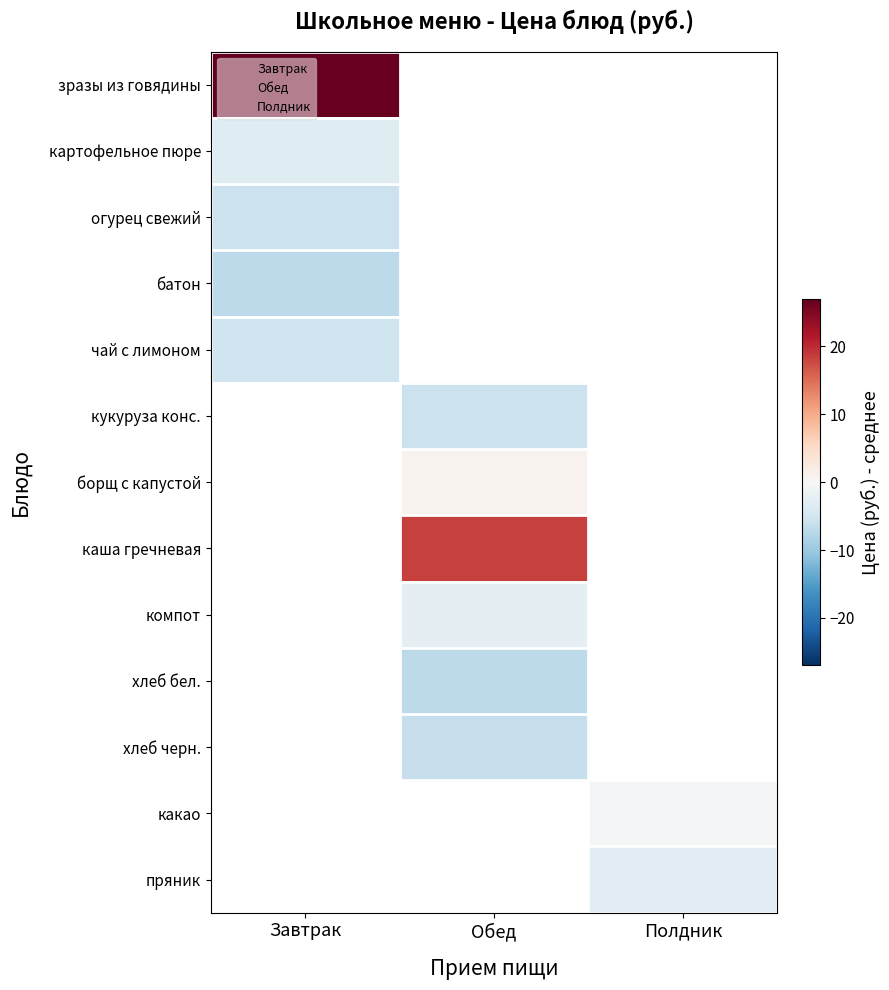

The Полдник series shows 0.0 at Обед. True or false?

True